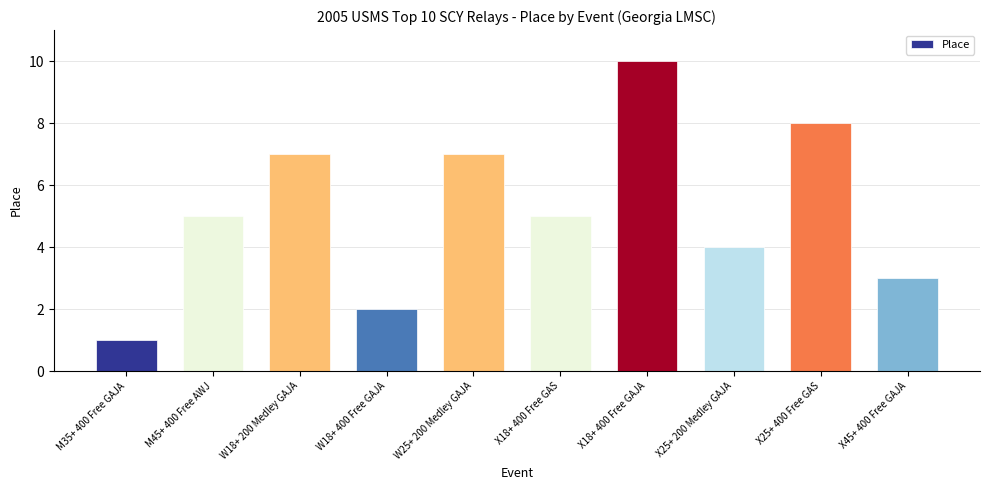

What is the ratio of the value at X18+ 400 Free GAS to the value at W18+ 400 Free GAJA?

2.5